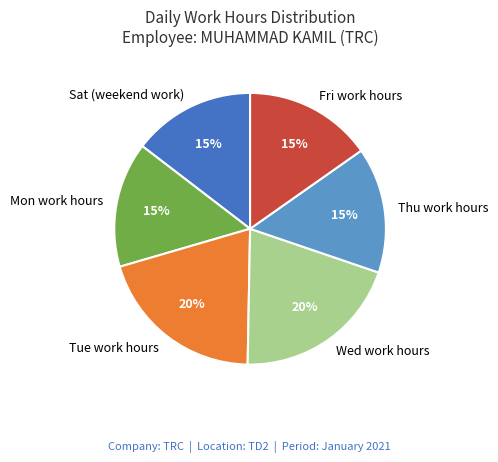

To the nearest percent, what is the average slice percentage?

17%